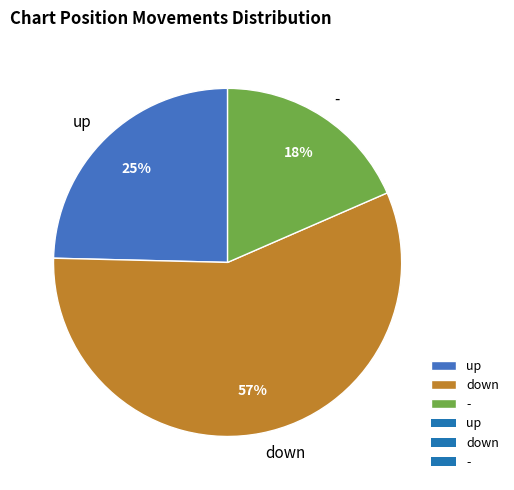

What is the largest slice in the pie chart?

down